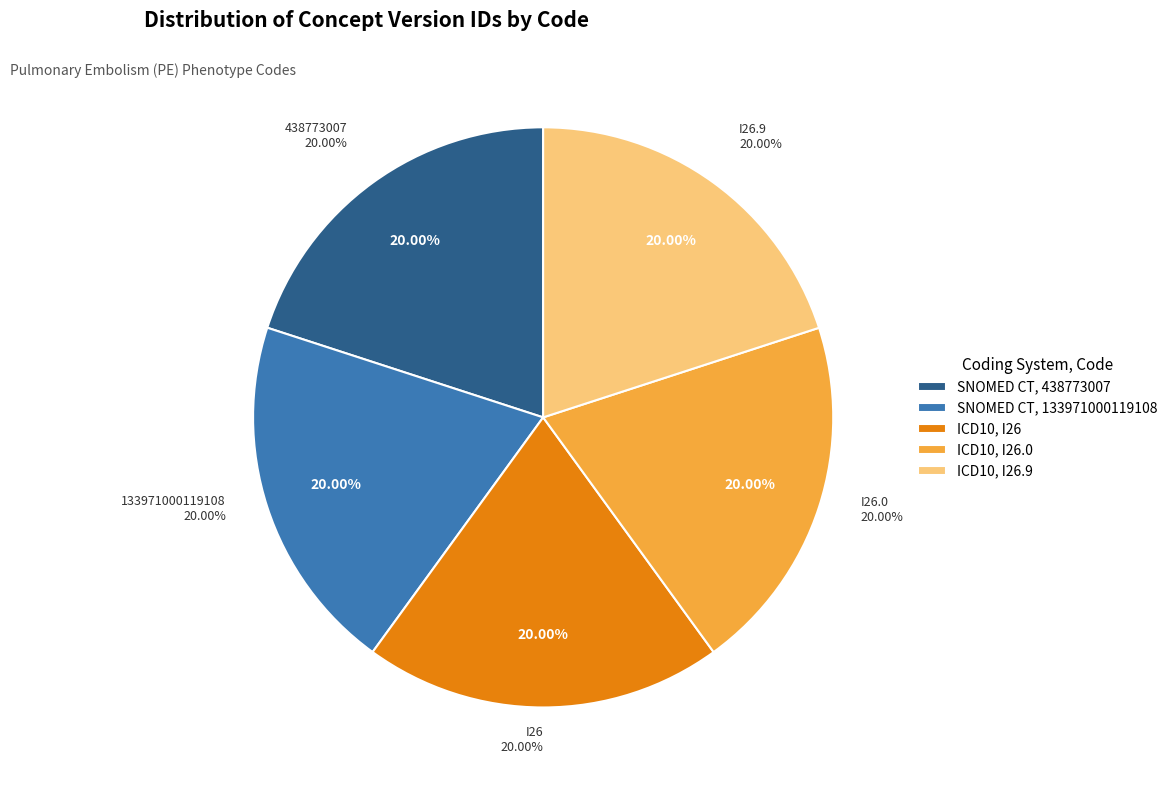

Rank the categories by value from lowest to highest.

438773007, 133971000119108, I26, I26.0, I26.9